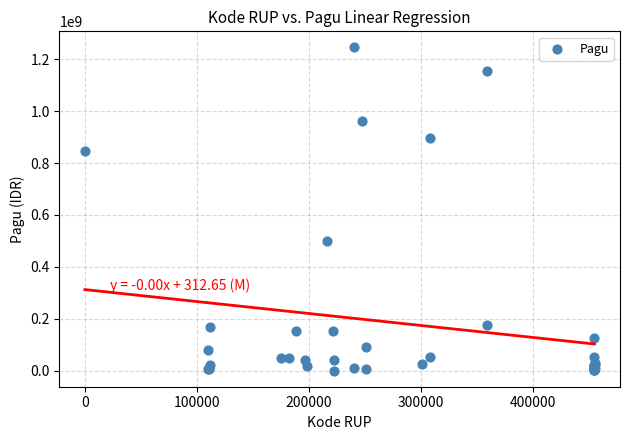

What Y value in the scatter plot is closest to 622840000?

499932000